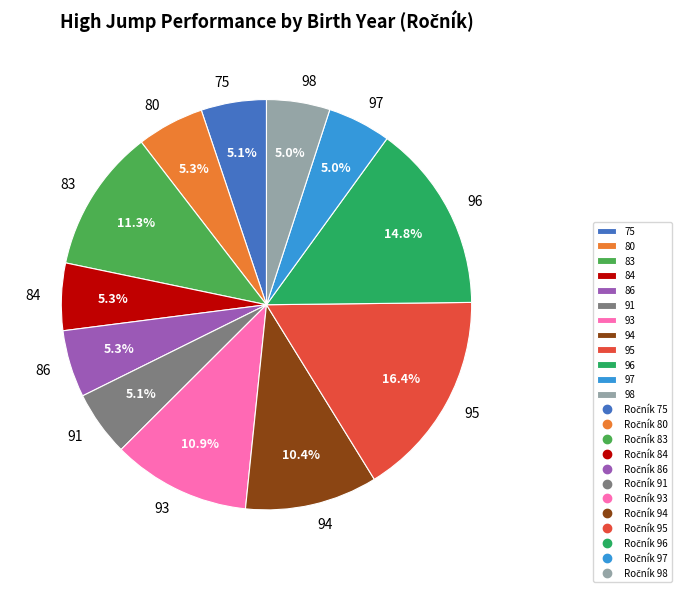

The 83 slice represents 24% of the pie. True or false?

False